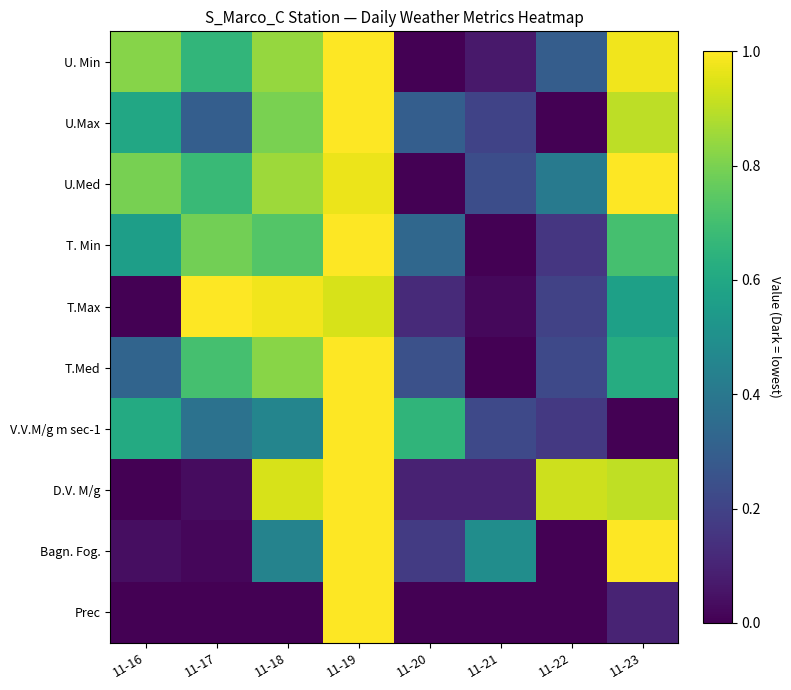

Which series changed the most between 11-20 and 11-22?

D.V. M/g